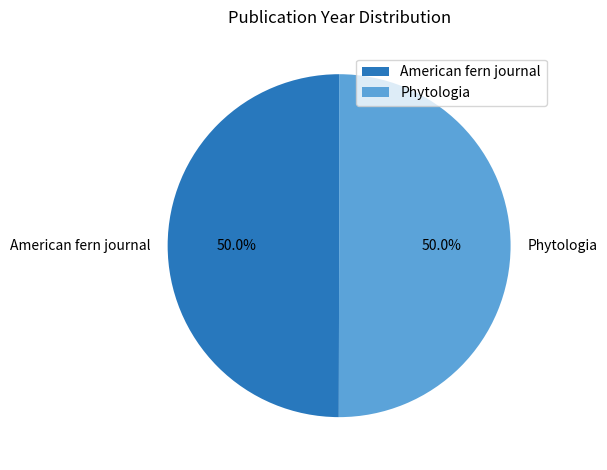

What percentage is the American fern journal slice, to the nearest percent?

50%